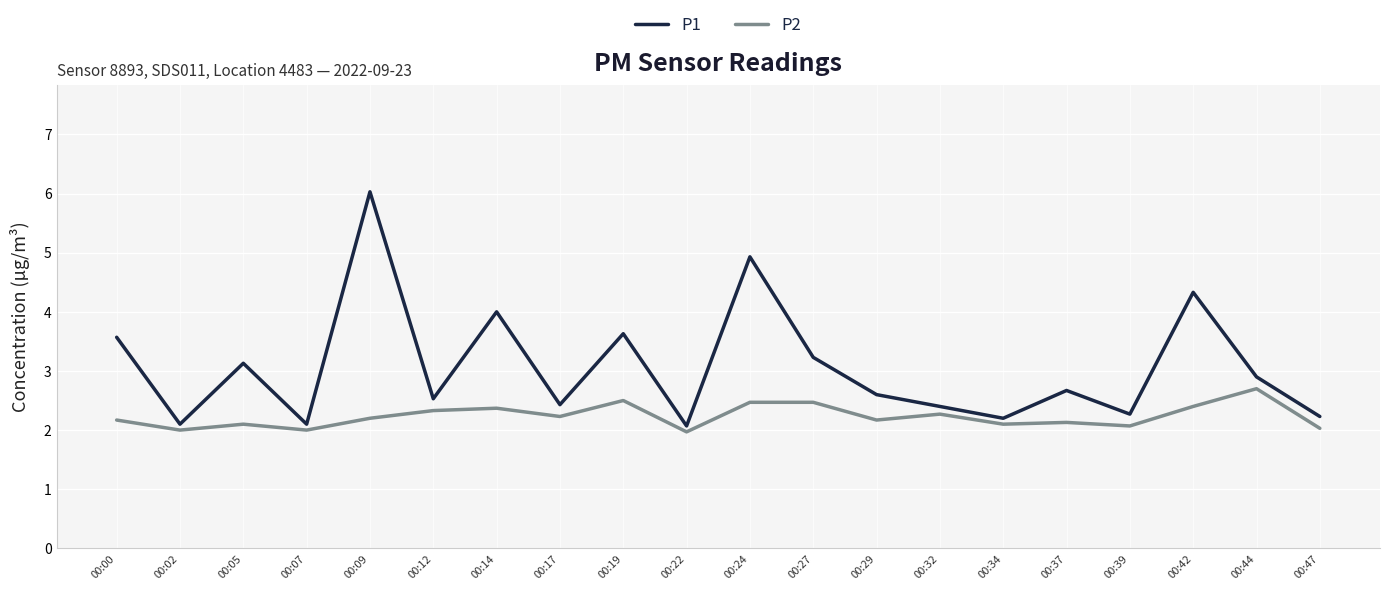

What is the difference between the maximum and minimum values in the P1 series?

4.0